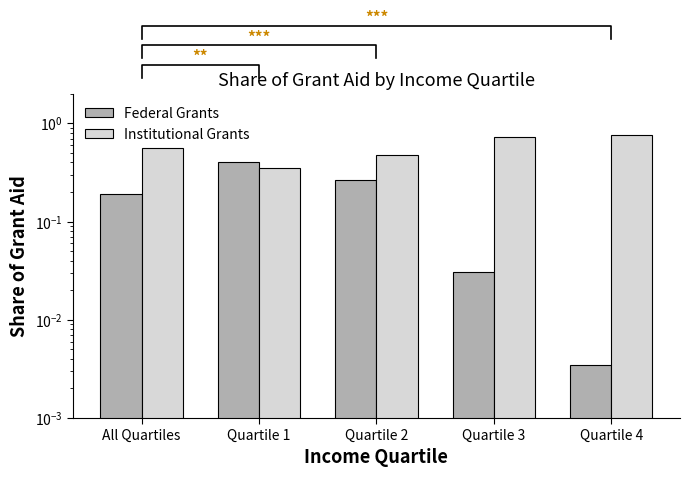

What position from the left is Quartile 3?

4